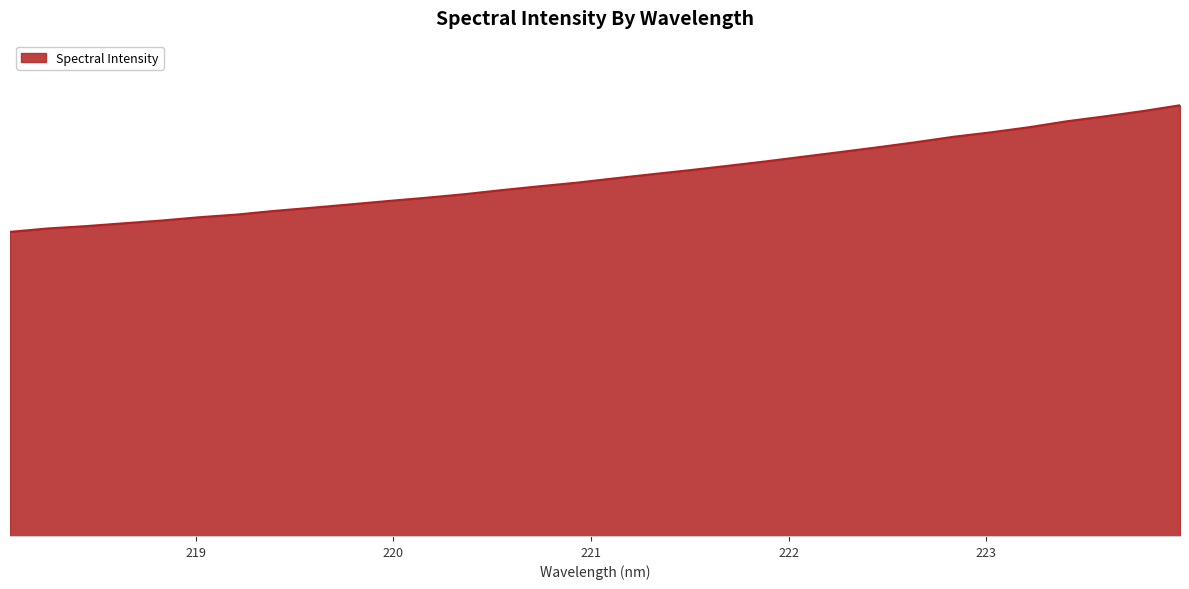

Which category has the highest value across all series?

223.9802